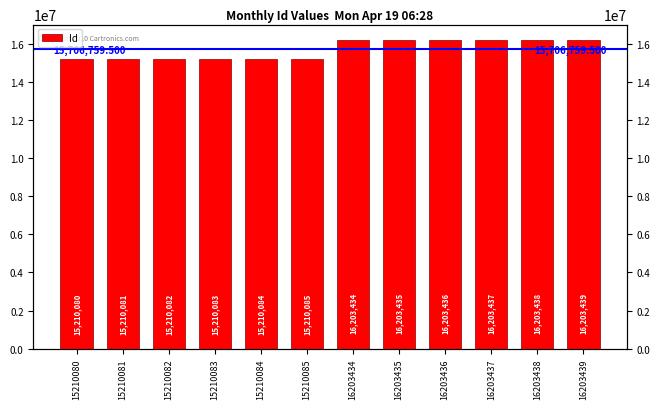

List the labels in order of value, smallest first.

15210080, 15210081, 15210082, 15210083, 15210084, 15210085, 16203434, 16203435, 16203436, 16203437, 16203438, 16203439